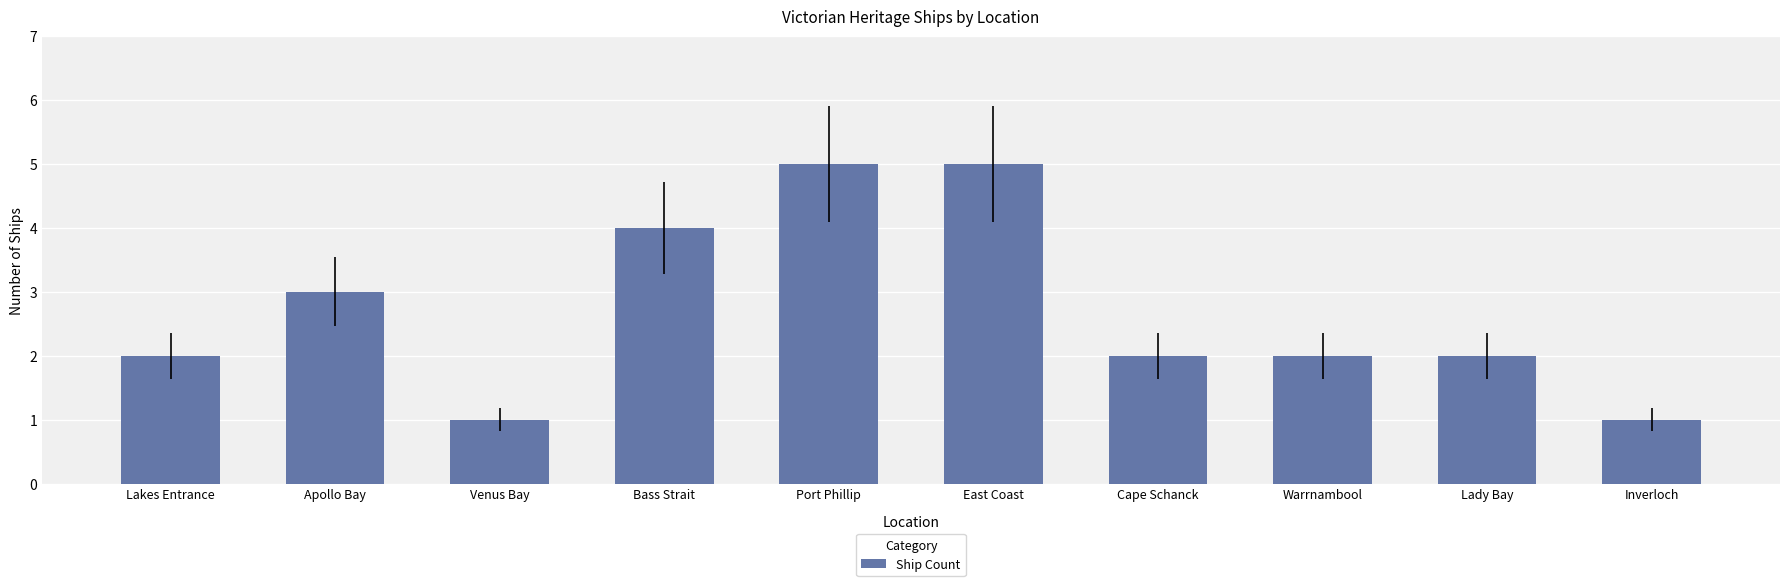

What is the average value?

3